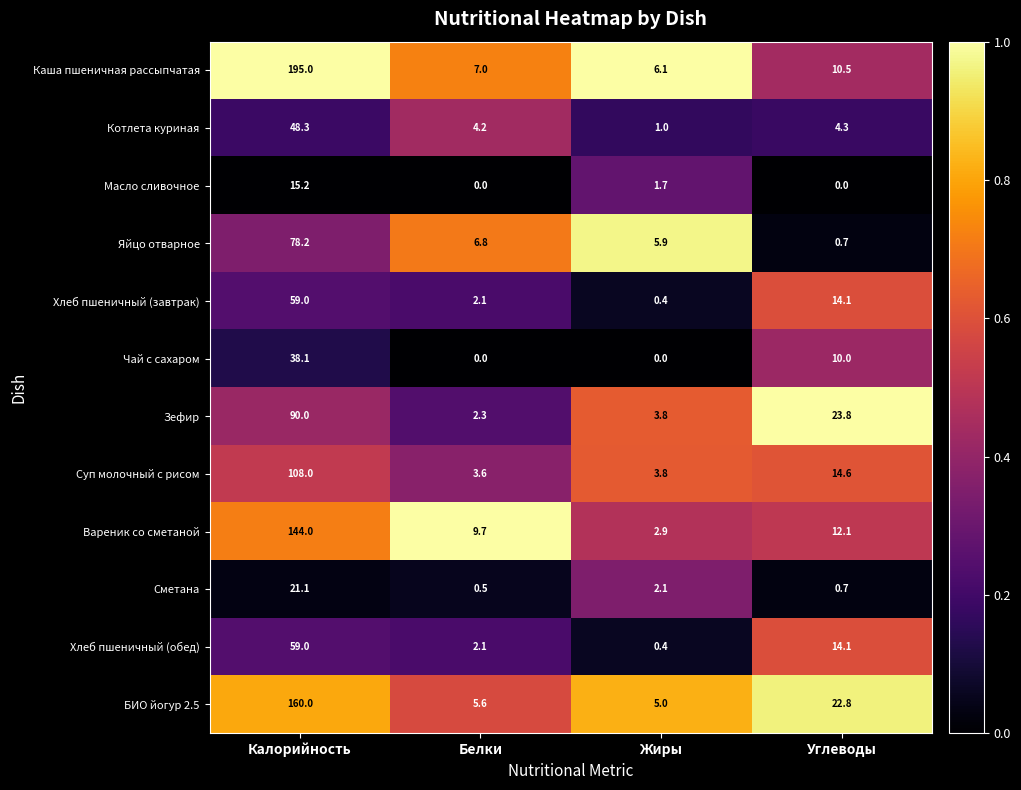

List the labels in order of Сметана value, largest first.

Калорийность, Жиры, Углеводы, Белки